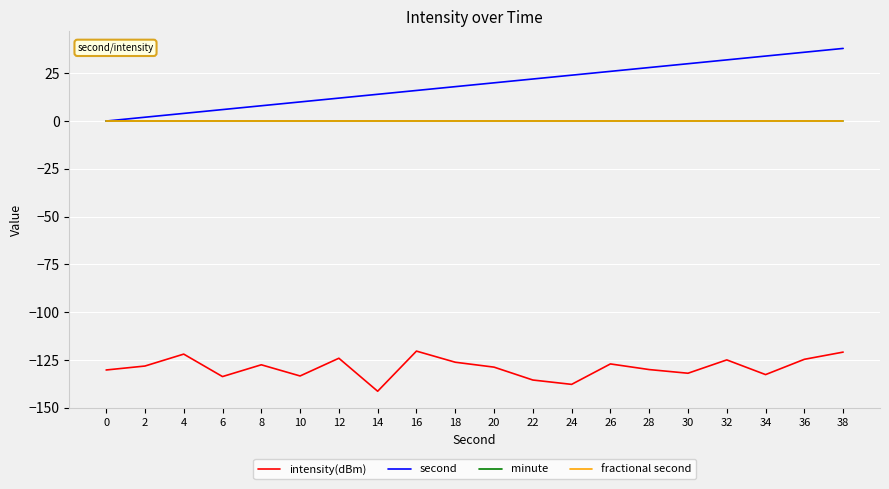

Is this an area chart (filled region under the line)?

No